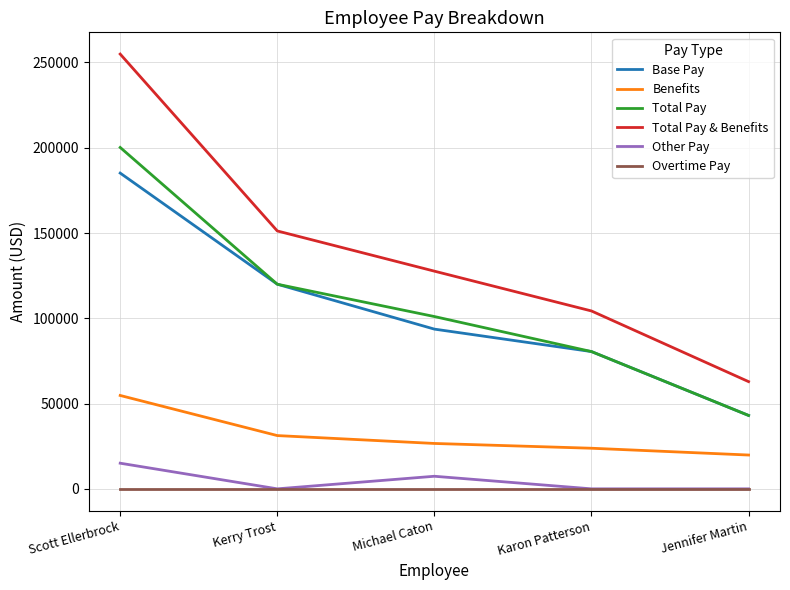

Rank the series by their maximum value, from highest to lowest.

Total Pay & Benefits, Total Pay, Base Pay, Benefits, Other Pay, Overtime Pay